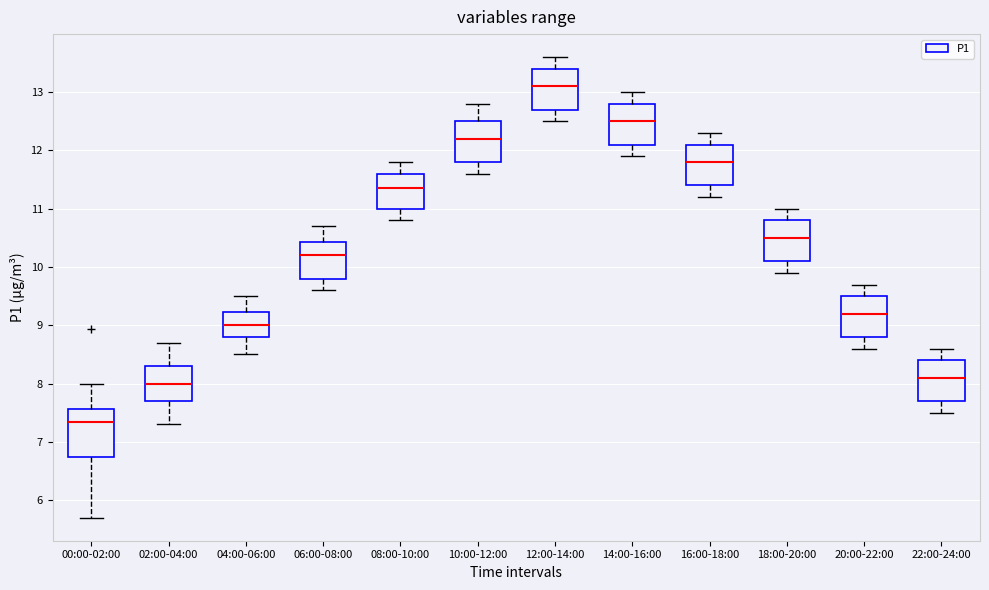

Which box has the highest median line?

12:00-14:00